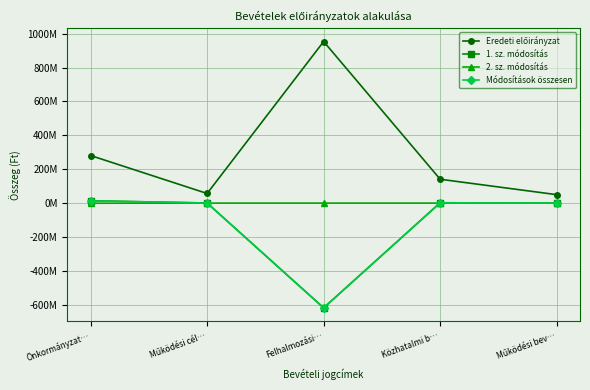

Is this an area chart (filled region under the line)?

No